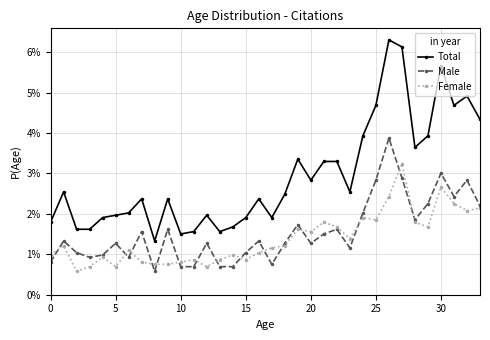

Which series has the largest total across all categories?

Total